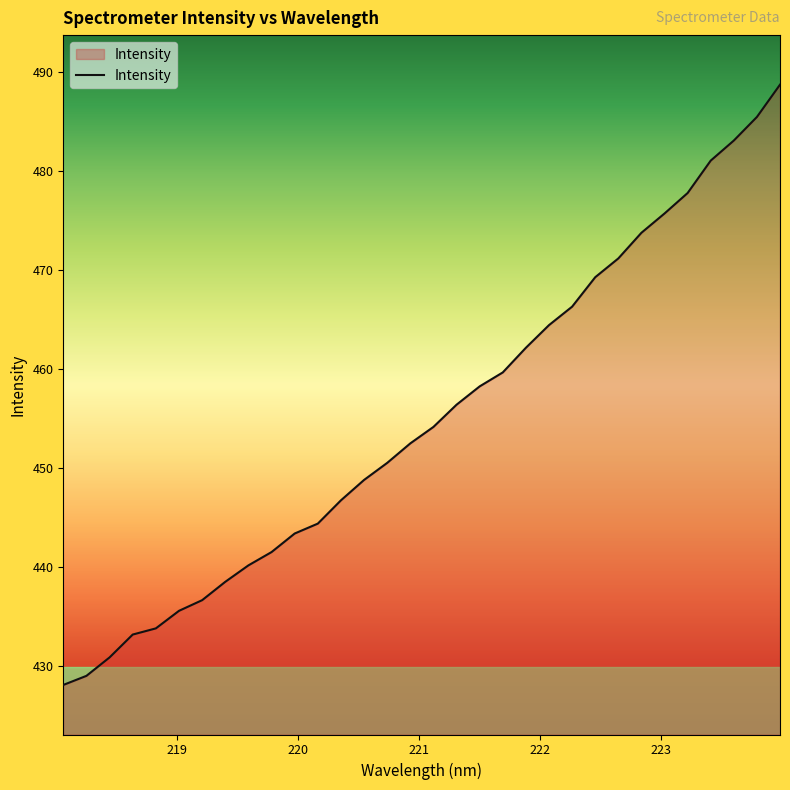

What is the minimum value shown in the chart?

428.1